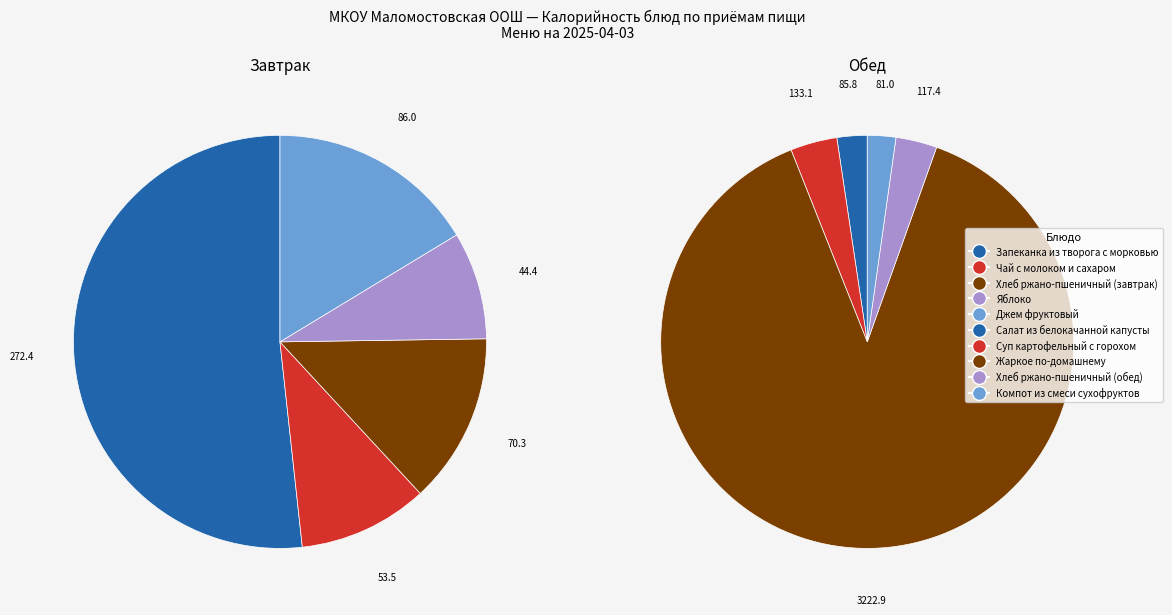

Which category has the biggest portion of the pie?

Жаркое по-домашнему